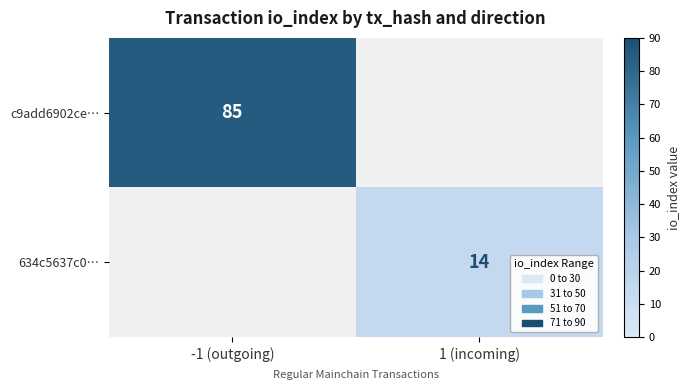

At how many categories does at least one series exceed 18?

1